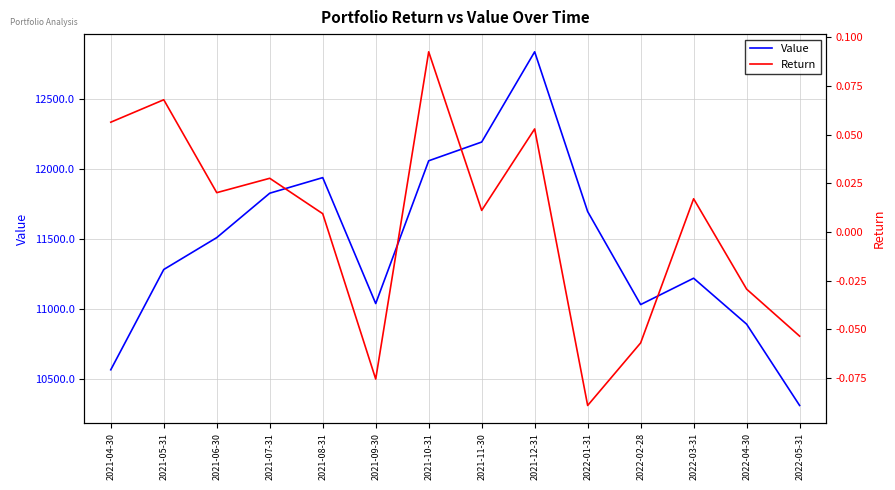

What is the difference between the Value values at 2021-06-30 and 2022-01-31?

186.6